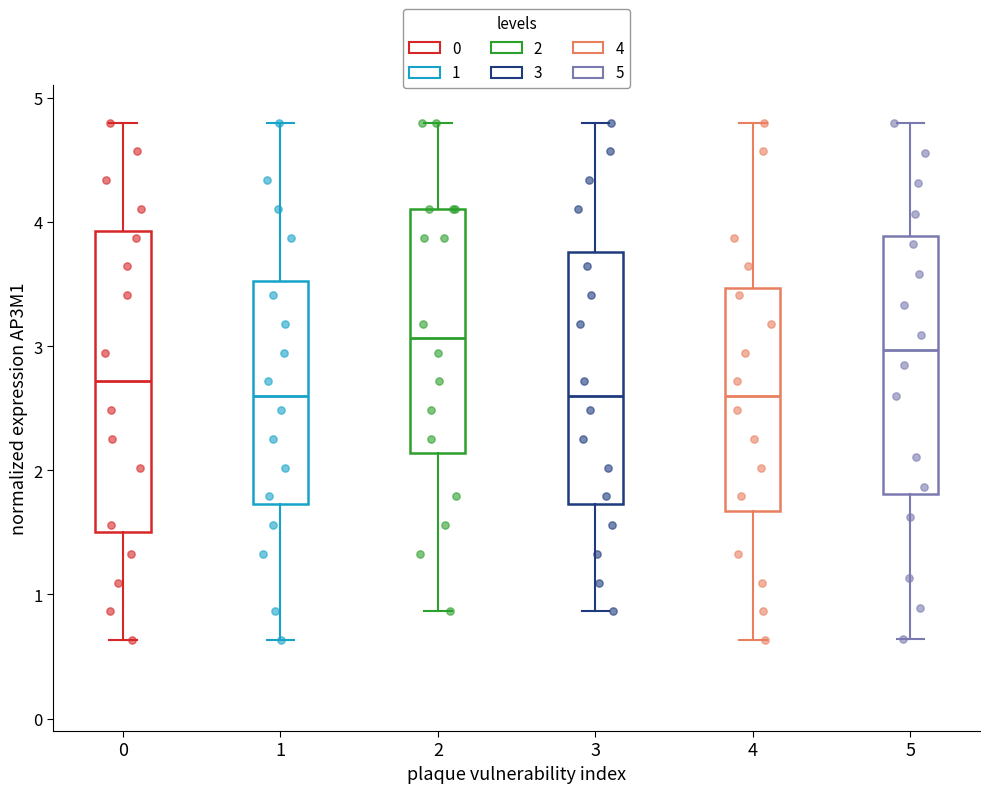

Reading left to right, read every box against the y-axis: the position of its median line, the range the box covers, and the ends of its whiskers. The values are not printed on the chart, so give them approximately, as read against the axis.

0: median 2.7, box 1.5 to 3.9, whiskers 0.6 to 4.8
1: median 2.6, box 1.7 to 3.5, whiskers 0.6 to 4.8
2: median 3.1, box 2.1 to 4.1, whiskers 0.9 to 4.8
3: median 2.6, box 1.7 to 3.8, whiskers 0.9 to 4.8
4: median 2.6, box 1.7 to 3.5, whiskers 0.6 to 4.8
5: median 3.0, box 1.8 to 3.9, whiskers 0.6 to 4.8